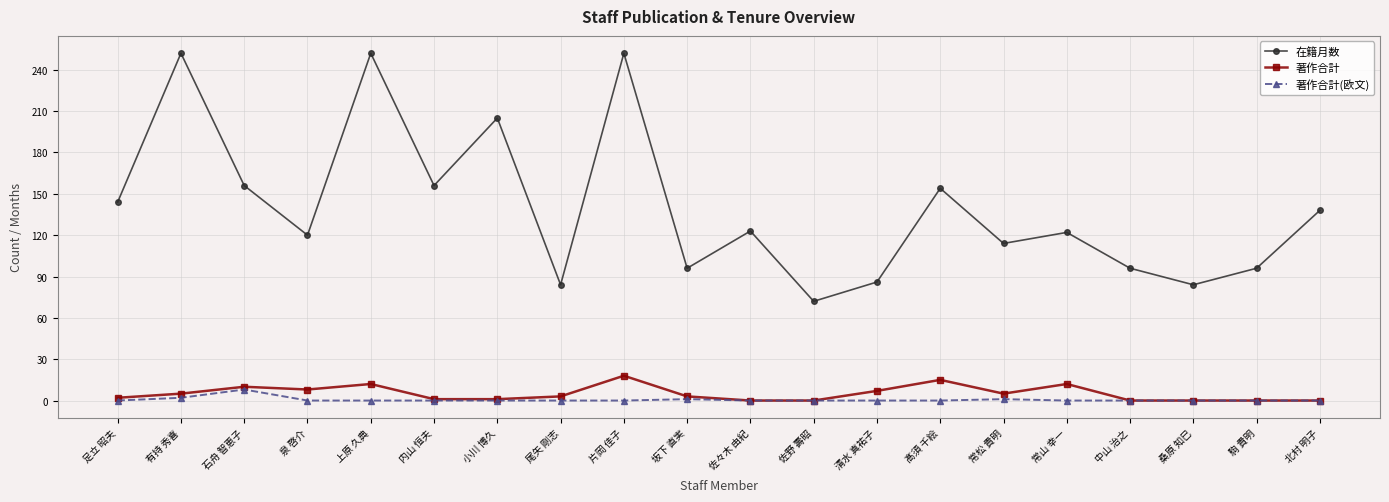

What is the average value of the 著作合計 series?

5